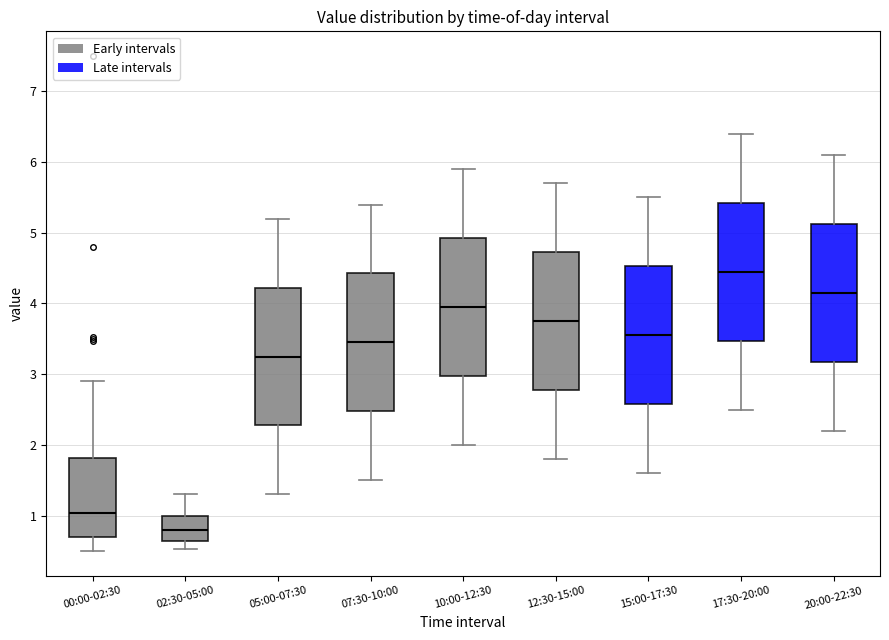

Which box's median line is the lowest?

02:30-05:00